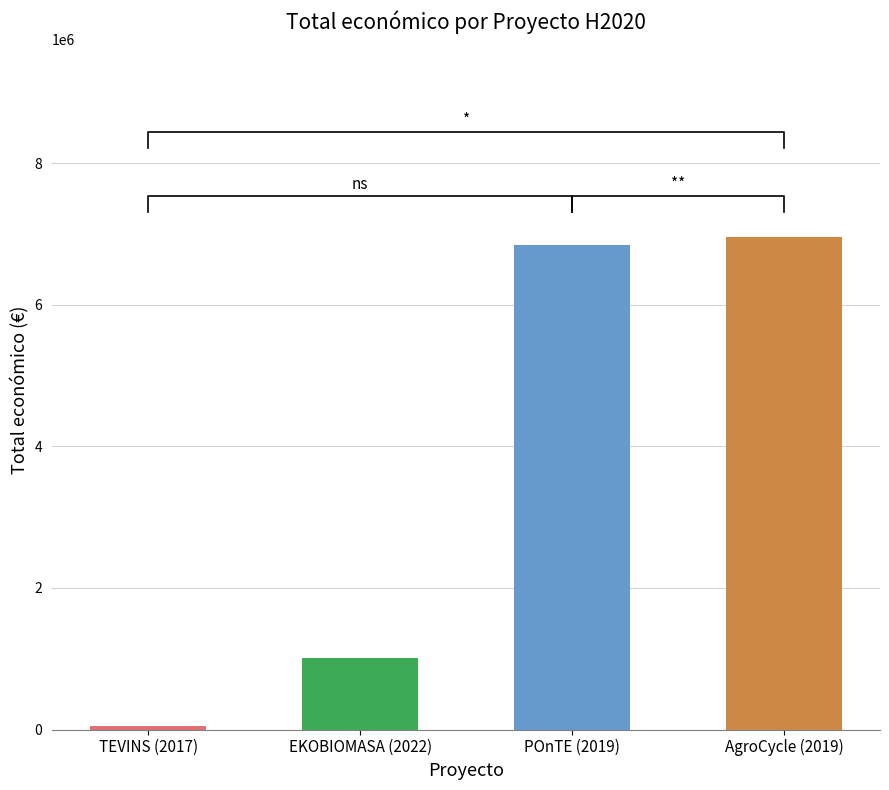

The chart shows a value of 76842 at TEVINS (2017). True or false?

False